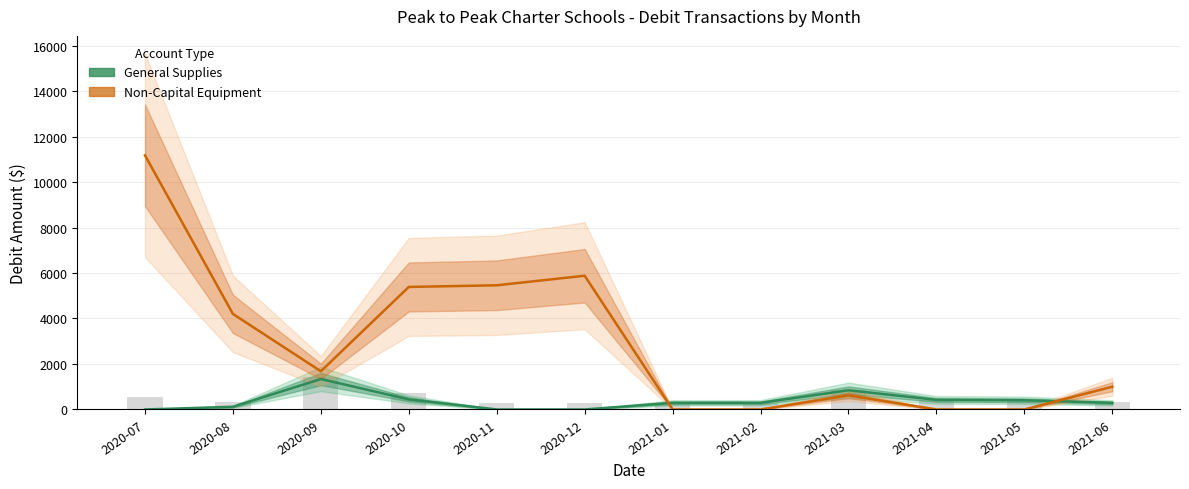

Read the General Supplies value at 2020-09.

1338.2